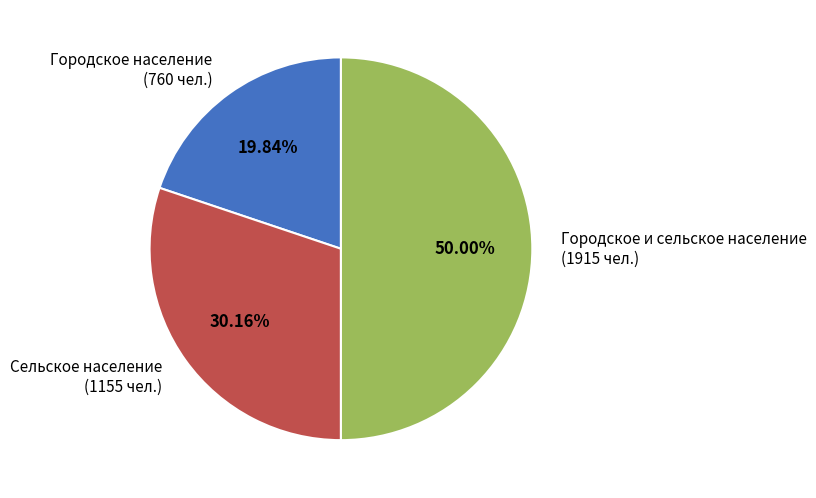

Does Городское население (760 чел.) represent more than half of the total?

No